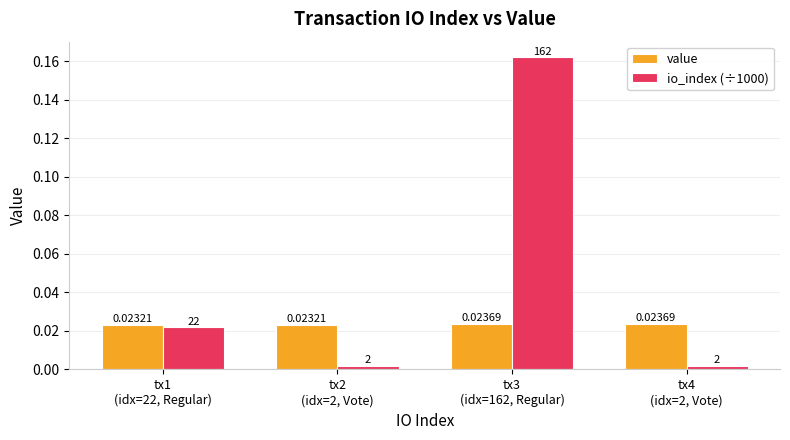

Rank the series by their average value, from lowest to highest.

value, io_index (÷1000)